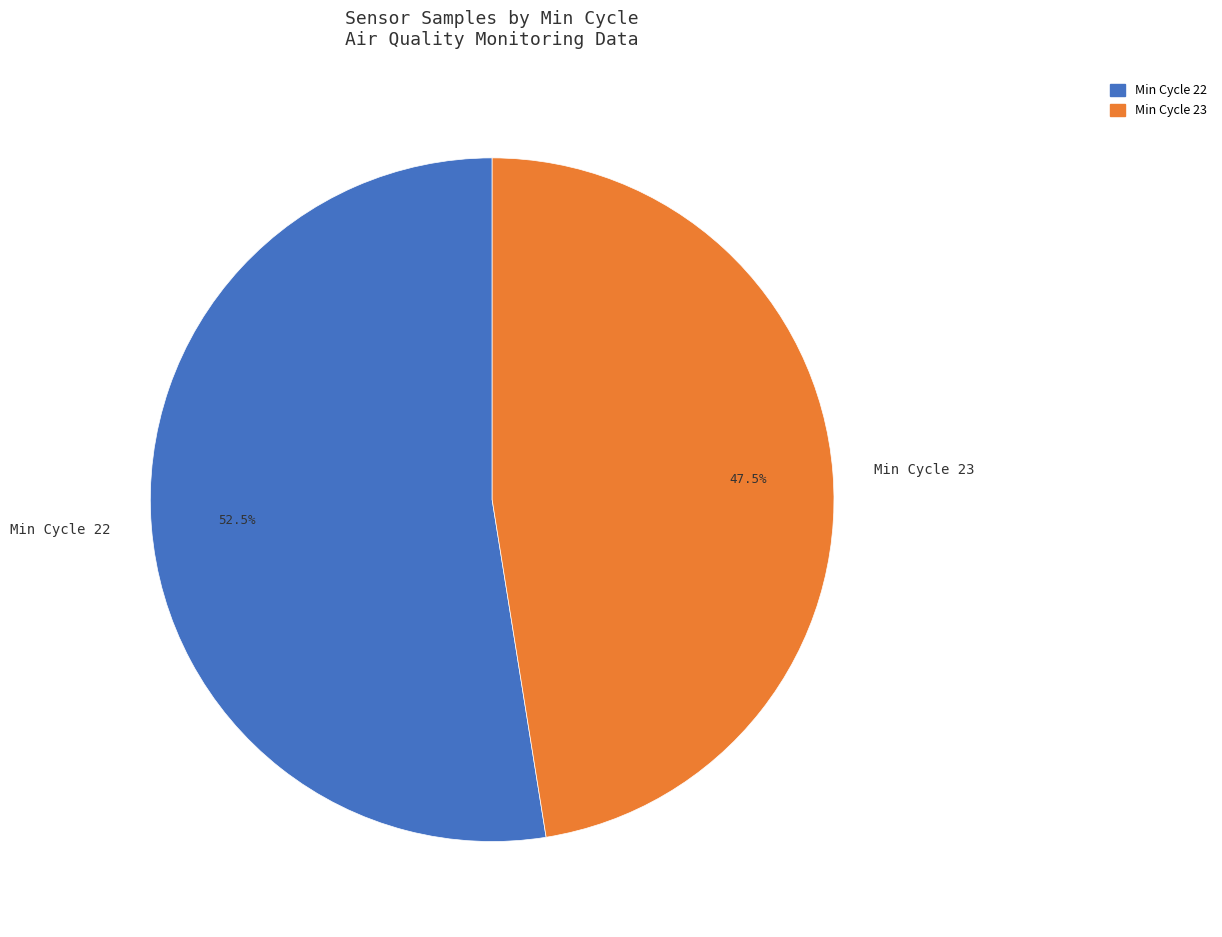

Approximately how many times larger is the value at Min Cycle 22 compared to Min Cycle 23?

1.1